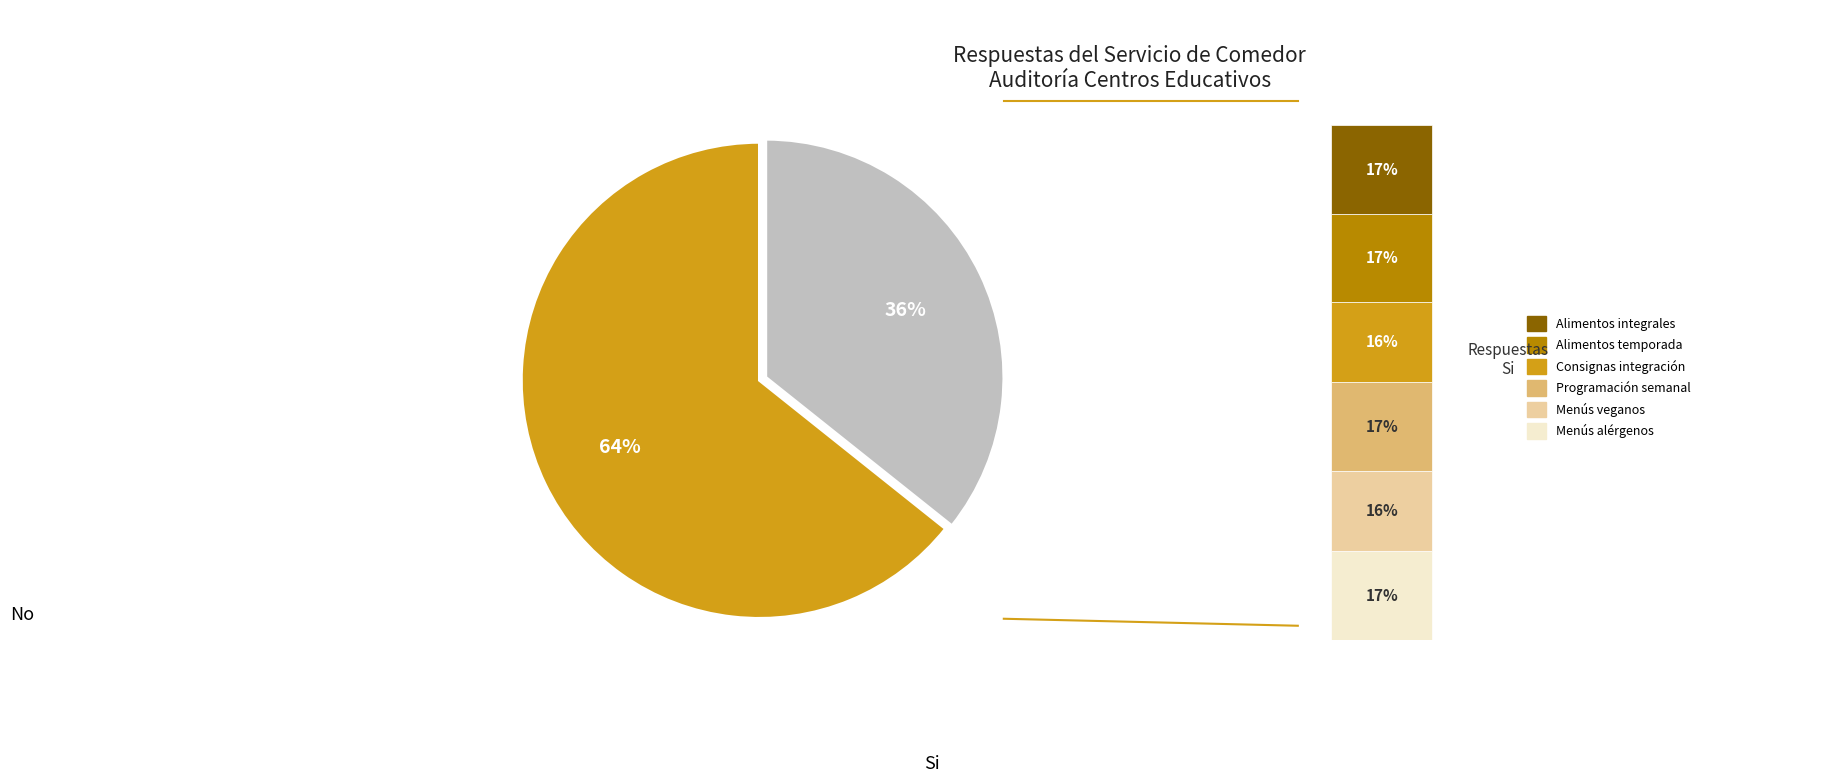

How many slices are in this pie chart?

2